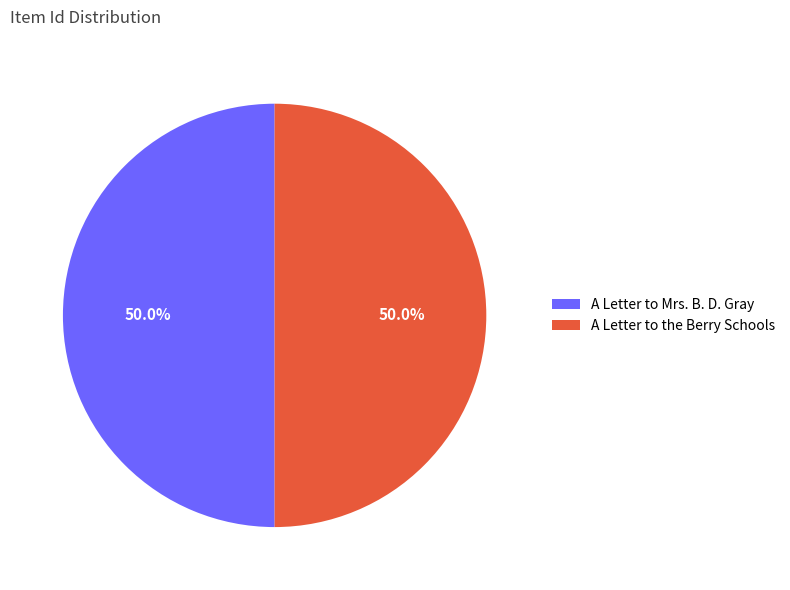

To the nearest percent, what percentage of the pie is A Letter to Mrs. B. D. Gray?

50%